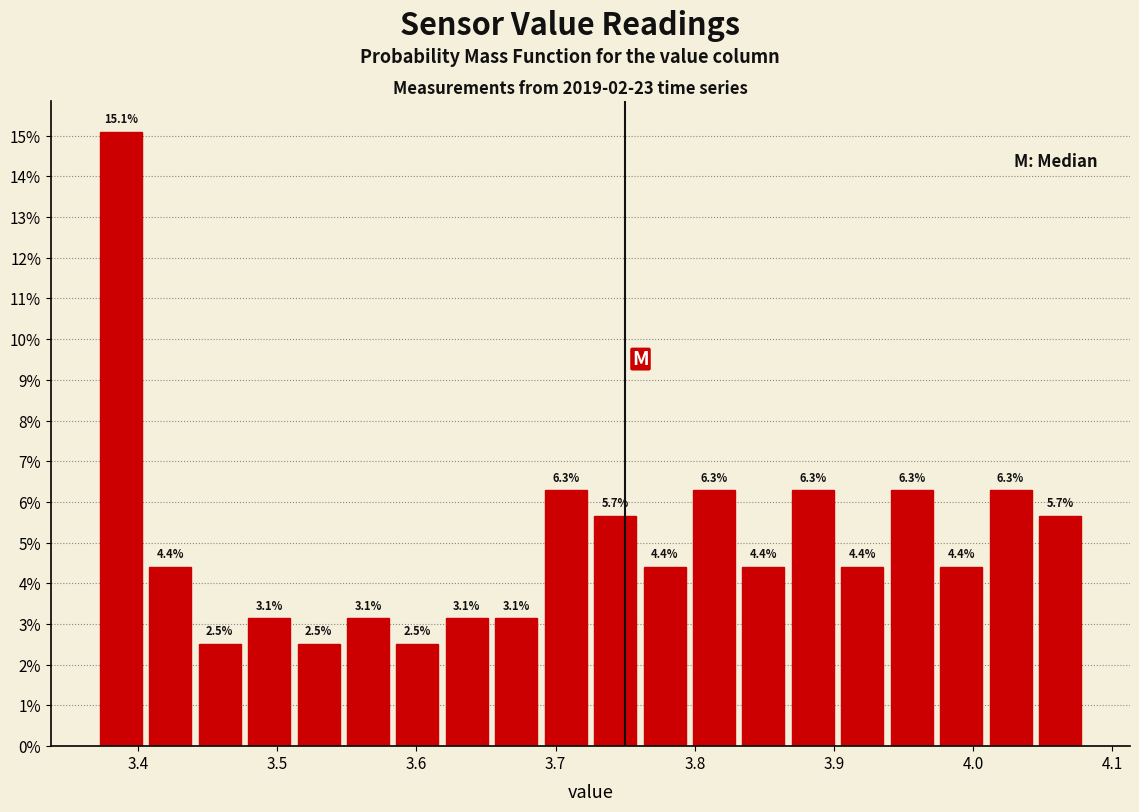

Read against the x-axis, roughly where is the centre of the tallest bar?

3.39